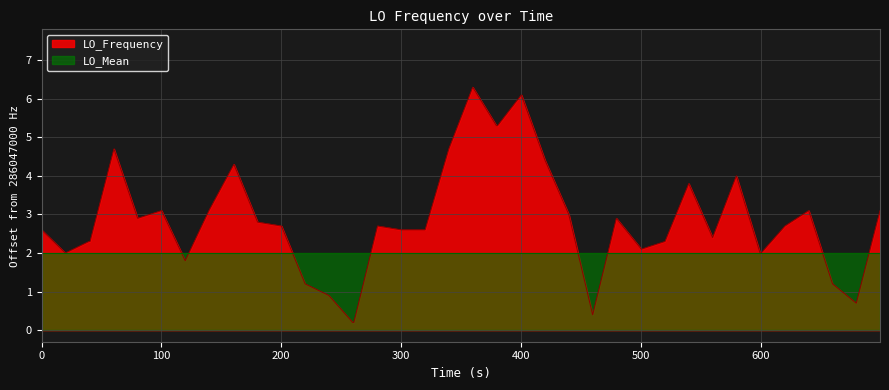

Which series has the largest range (max minus min)?

LO_Frequency